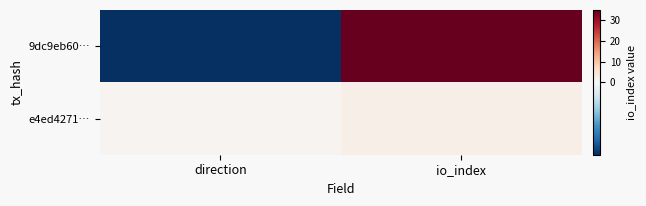

Which series changed the most between direction and io_index?

9dc9eb60…